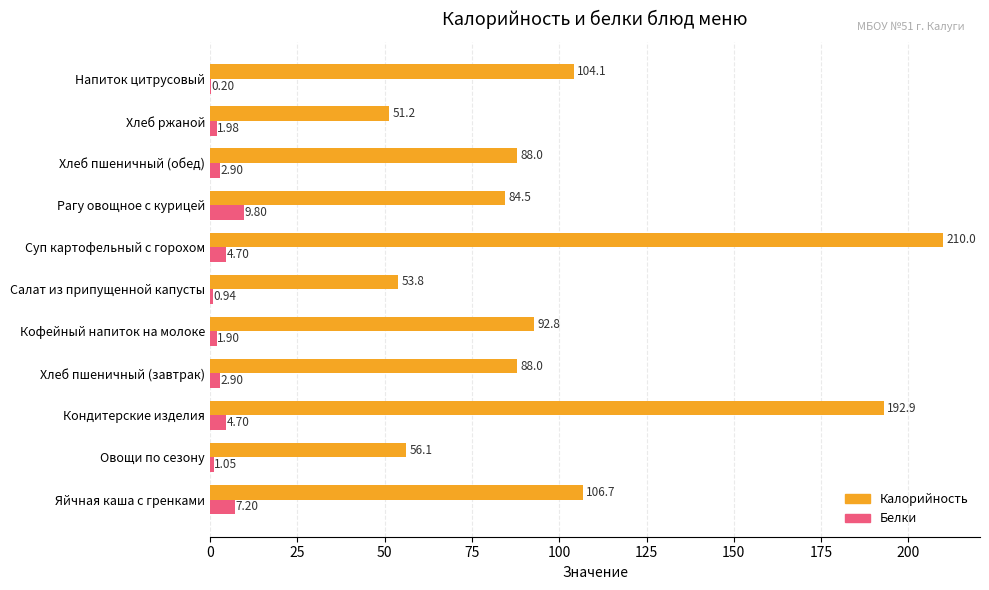

What is the sum of the Калорийность values at Хлеб пшеничный (обед) and Кофейный напиток на молоке?

180.8